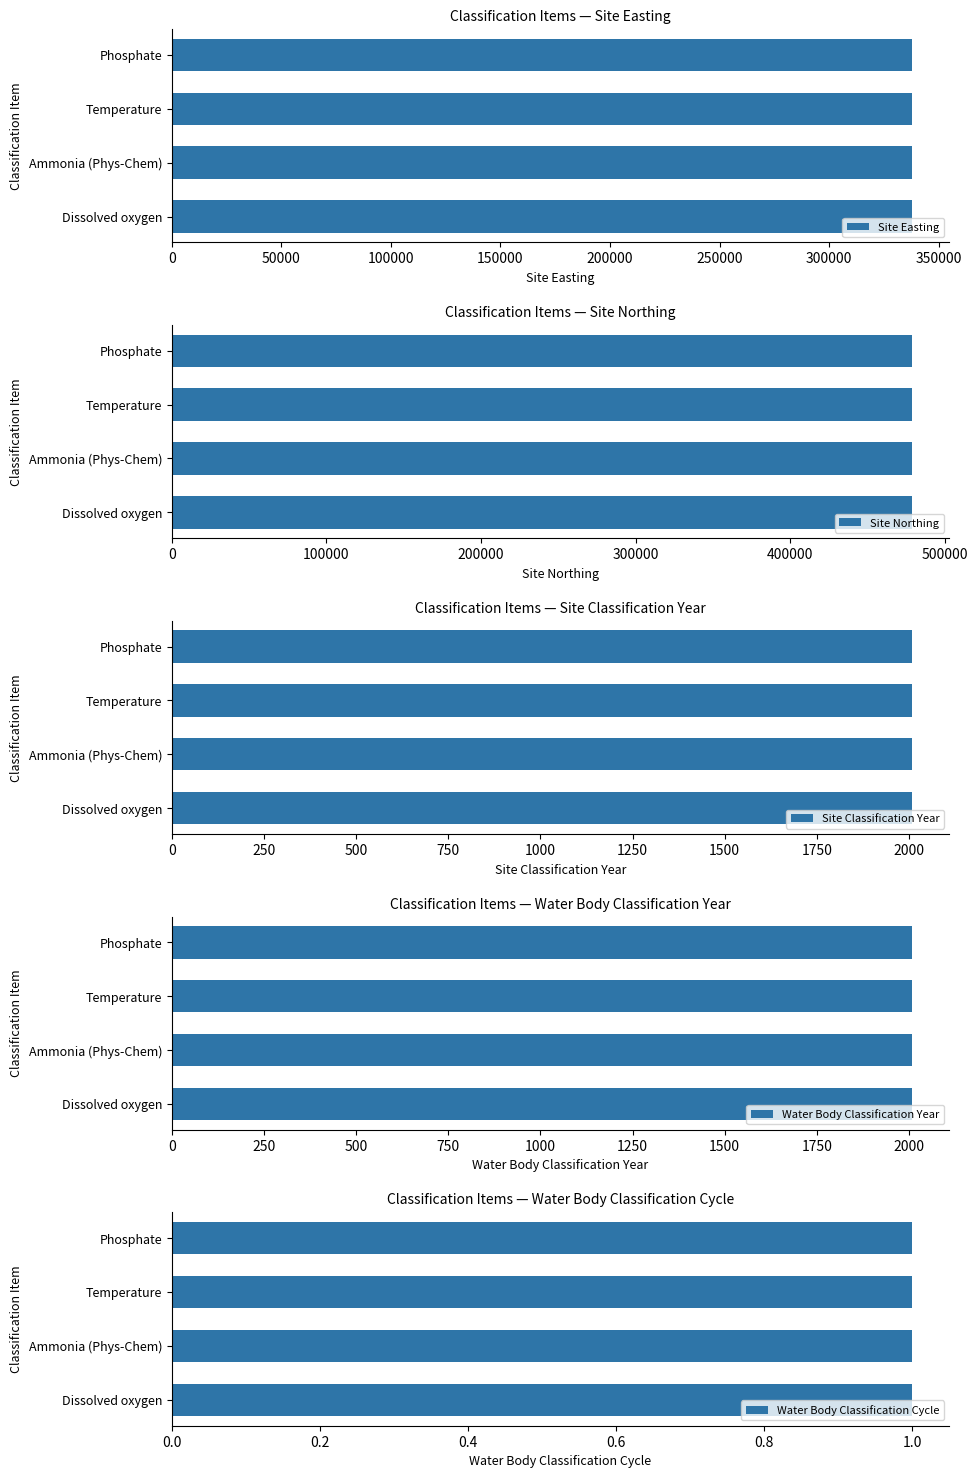

What is the minimum value for Water Body Classification Year?

2009